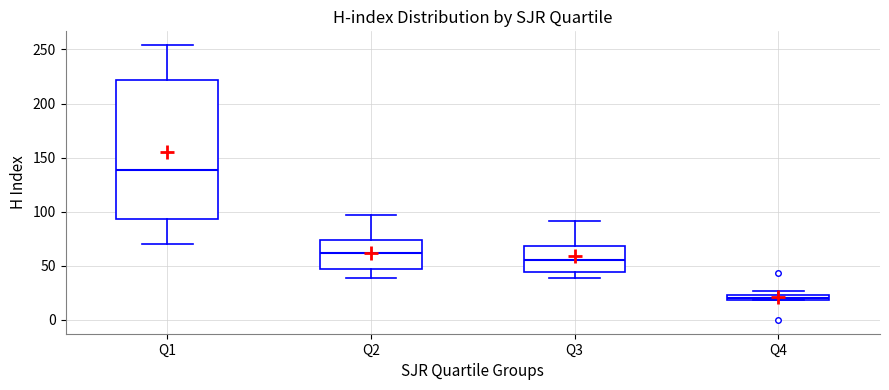

Where is the lower edge of the box for Q3 on the y-axis? The values are not printed on the chart, so give them approximately, as read against the axis.

45